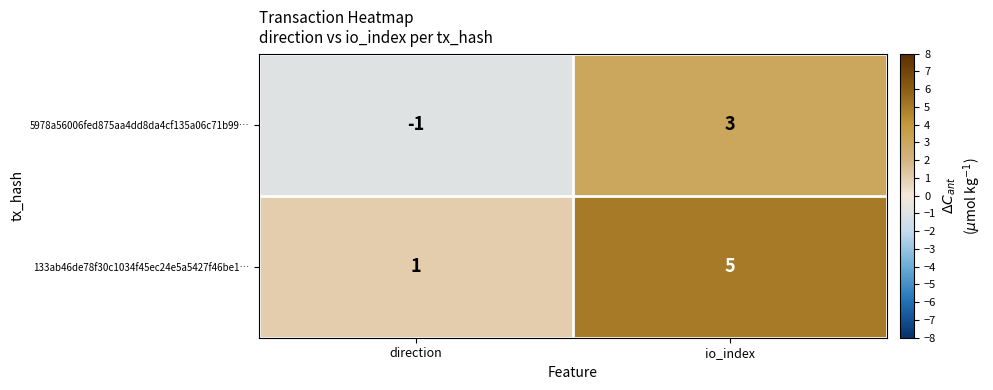

Where is 133ab46de78f30c1034f45ec24e5a5427f46be1… nearest to the value 3?

direction